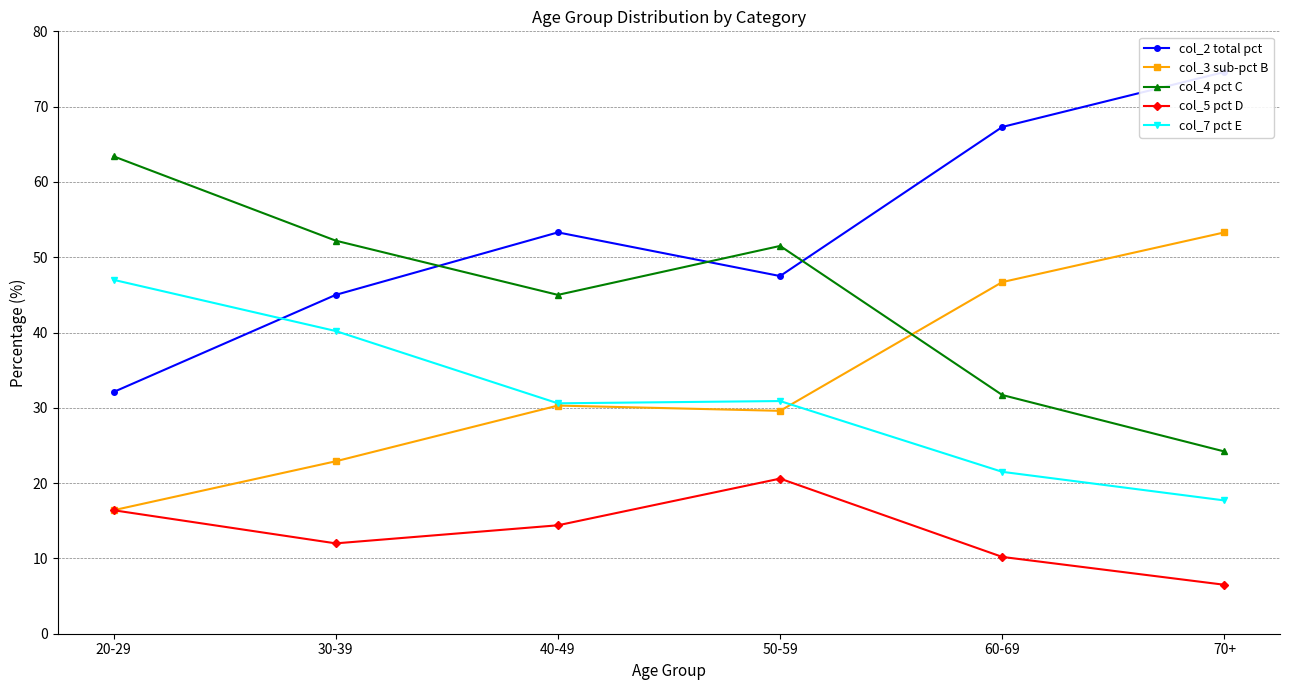

Where is the first local maximum for col_4 pct C?

50-59